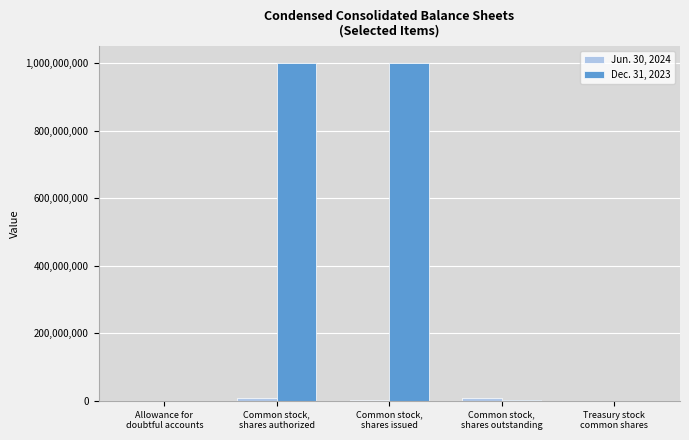

Which series has the largest total across all categories?

Dec. 31, 2023